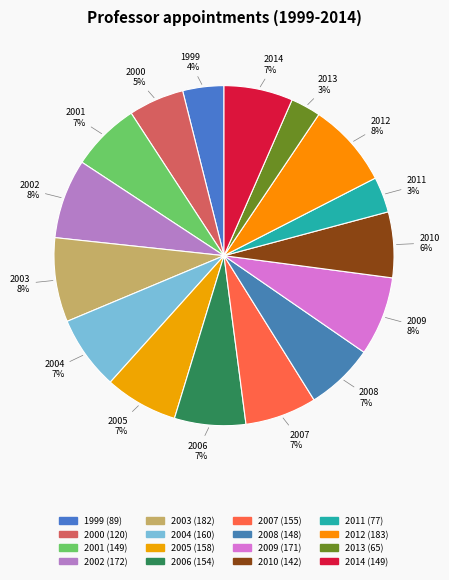

Rank the categories by value from lowest to highest.

2013, 2011, 1999, 2000, 2010, 2008, 2001, 2014, 2006, 2007, 2005, 2004, 2009, 2002, 2003, 2012